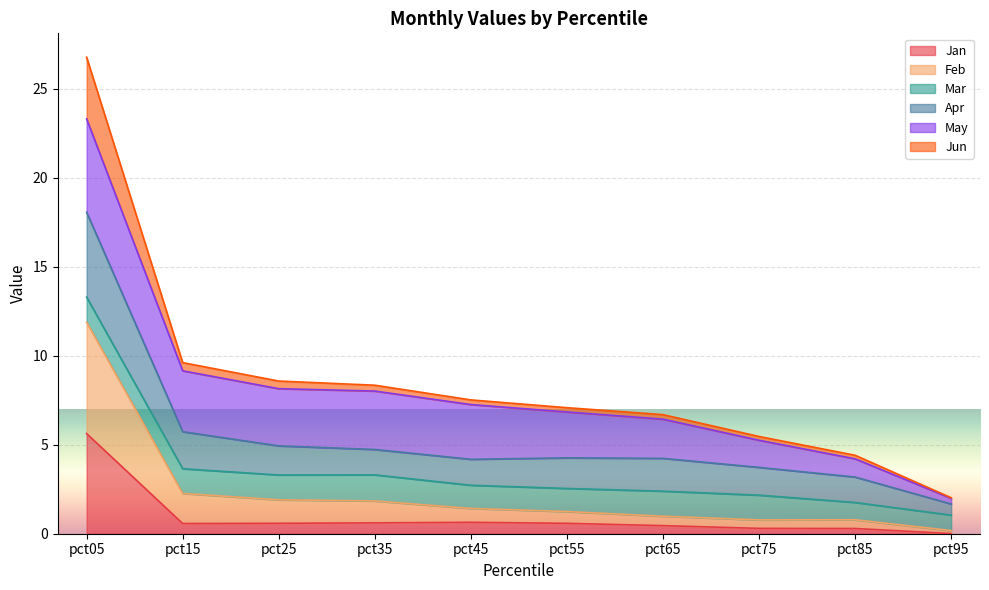

At which label does Apr first exceed 4?

pct05